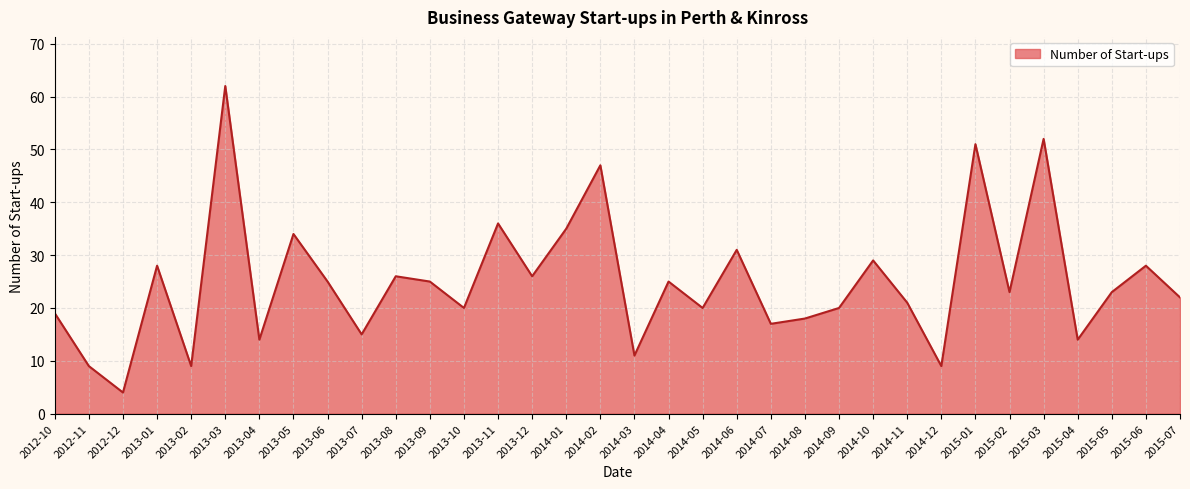

What position from the right is 2015-03?

5